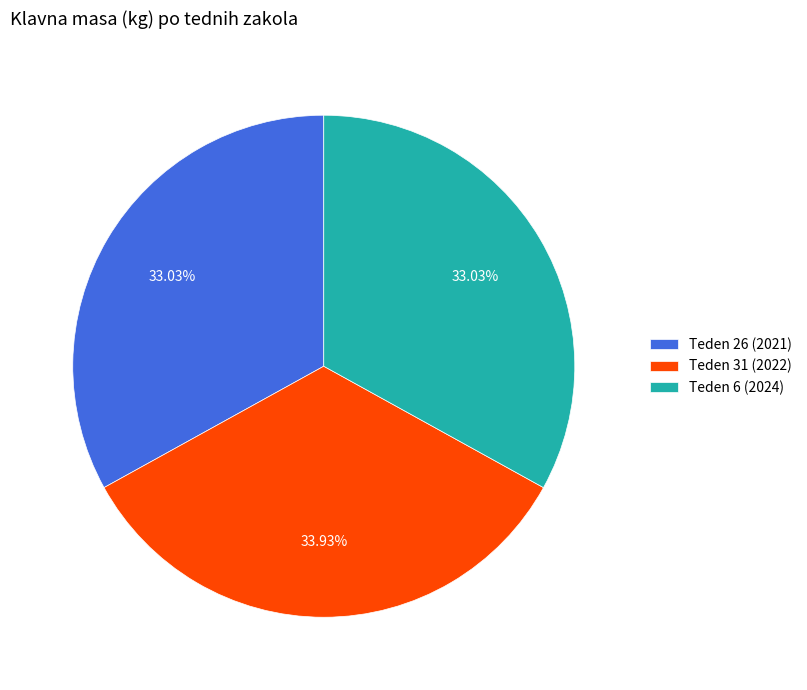

To the nearest percent, what is the combined percentage of Teden 31 (2022) and Teden 26 (2021)?

67%